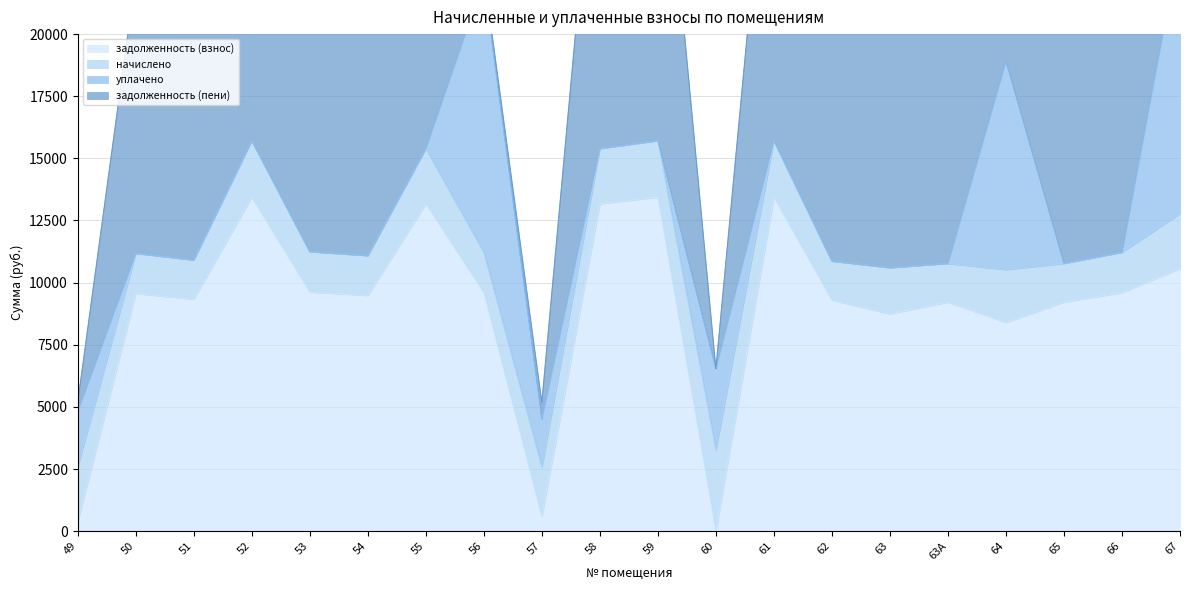

True or false: задолженность (взнос) has a value of 4170.4 at 53.

False